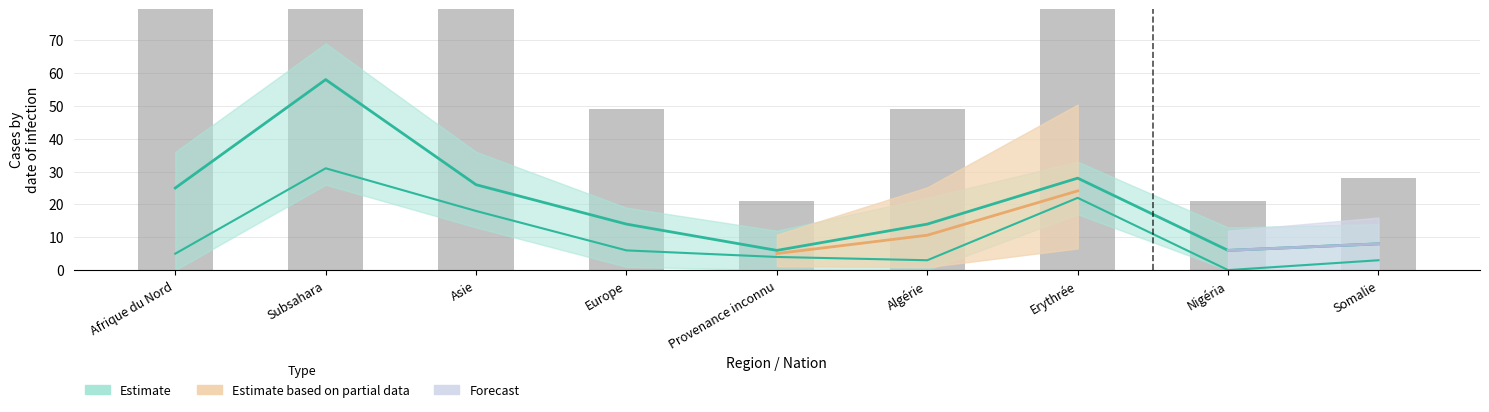

What is the value of the Procédures In bar at the 2nd from the left?

203.0